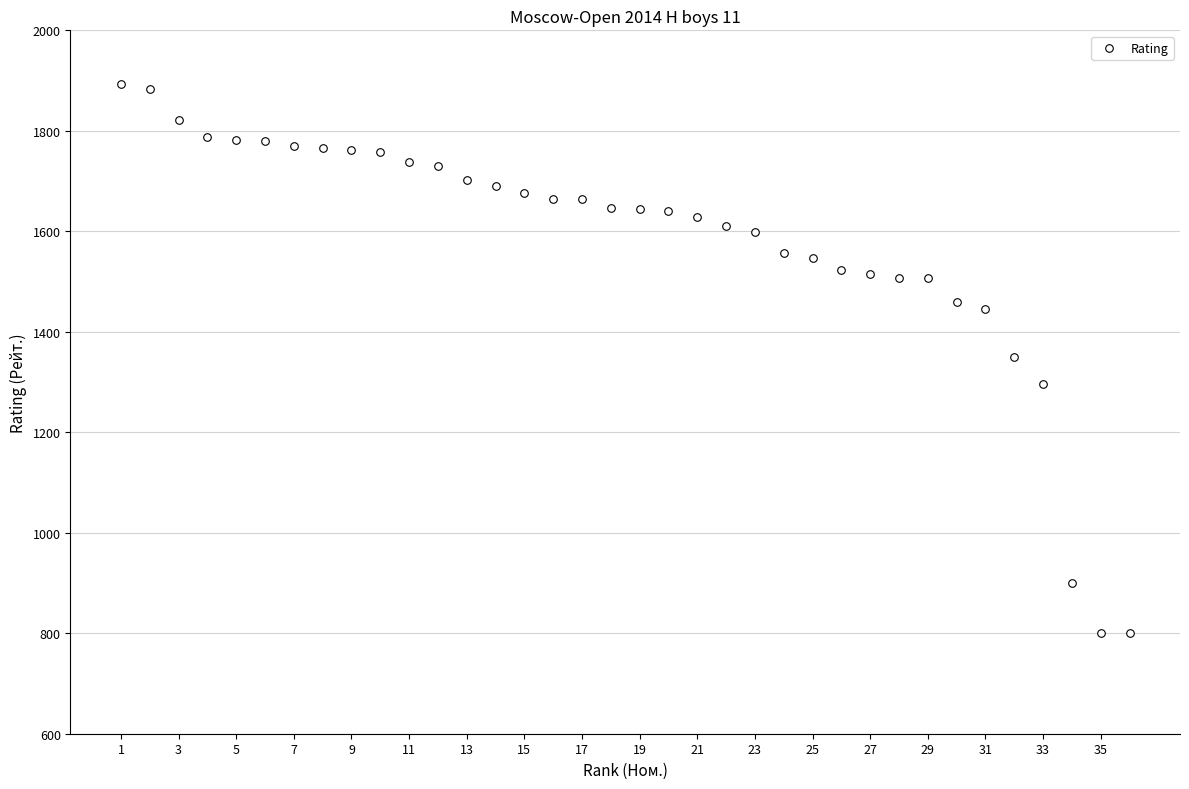

What is the range of X values (max minus min)?

35